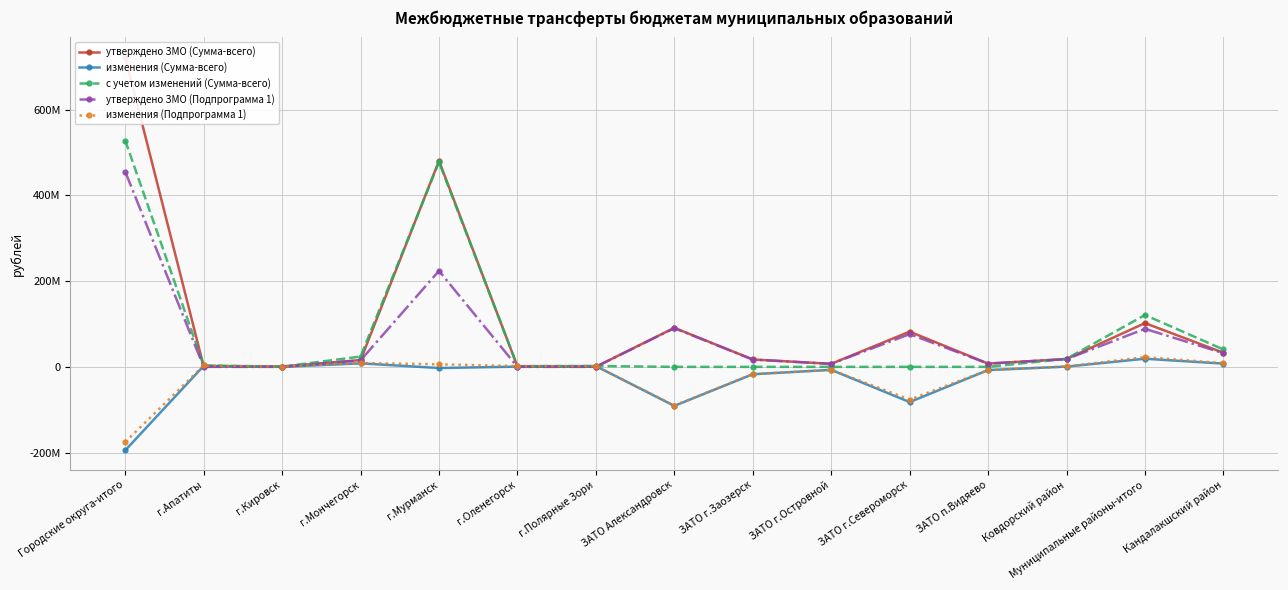

At which label does утверждено ЗМО (Подпрограмма 1) first exceed 16992000?

Городские округа-итого